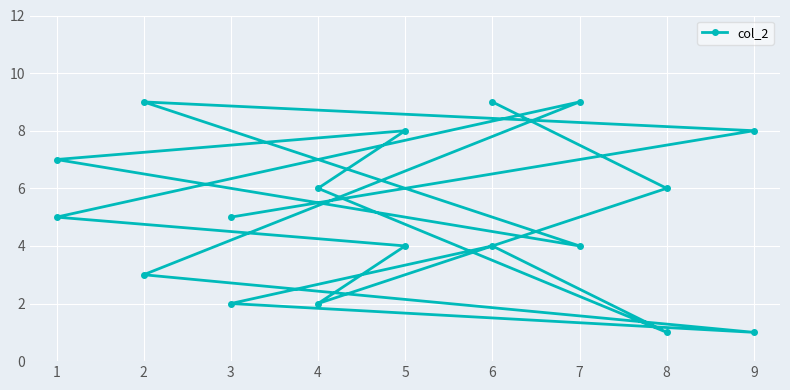

What is the sum of the values at 17 and 8?

7